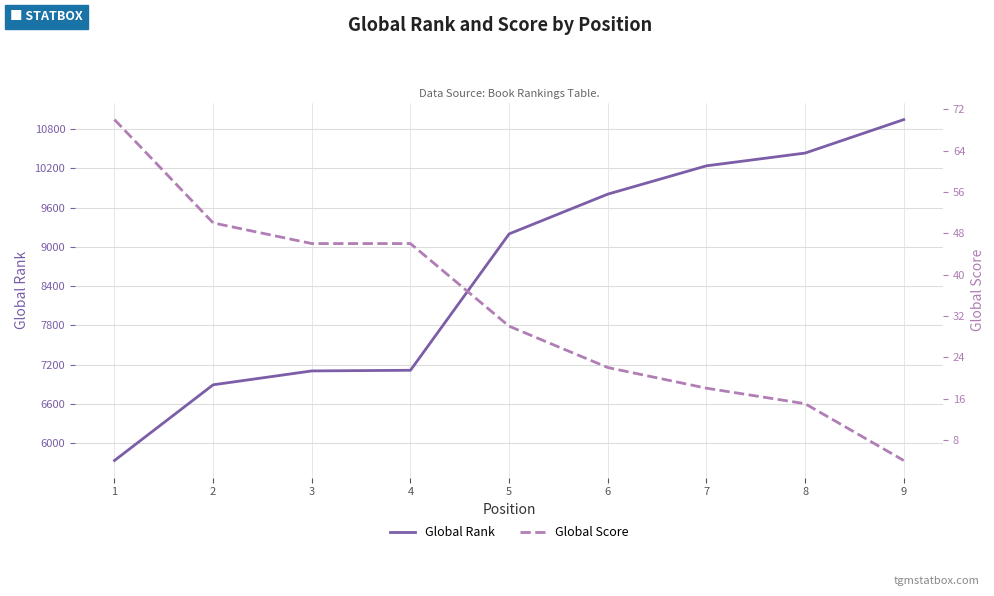

True or false: Global Score has a value of 46 at 4.

True